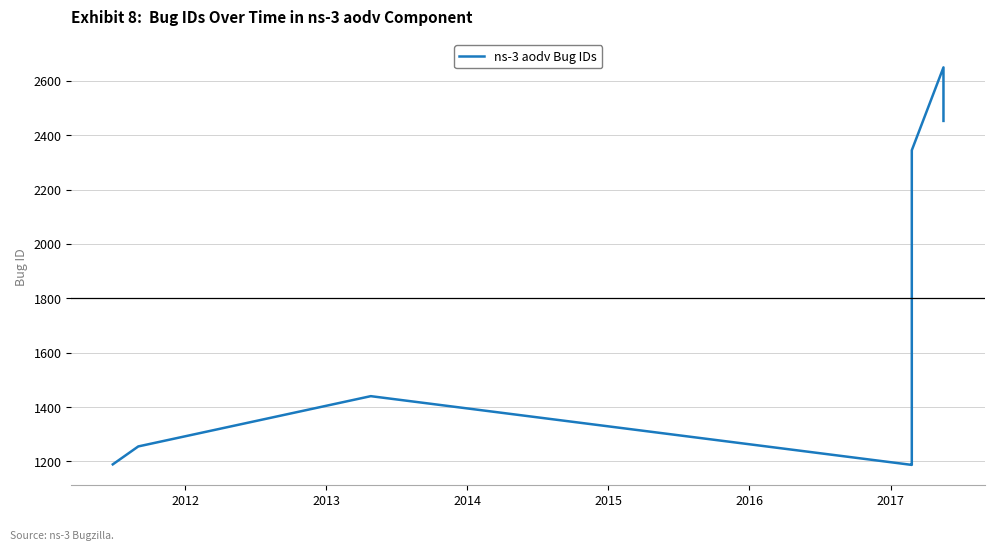

Is it true that the value at 7 is 3623?

False